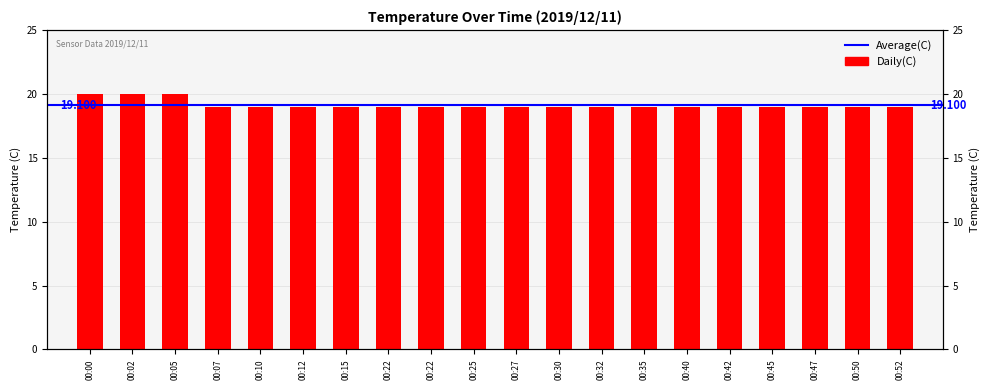

Which has a higher value, 00:32 or 00:05?

00:05